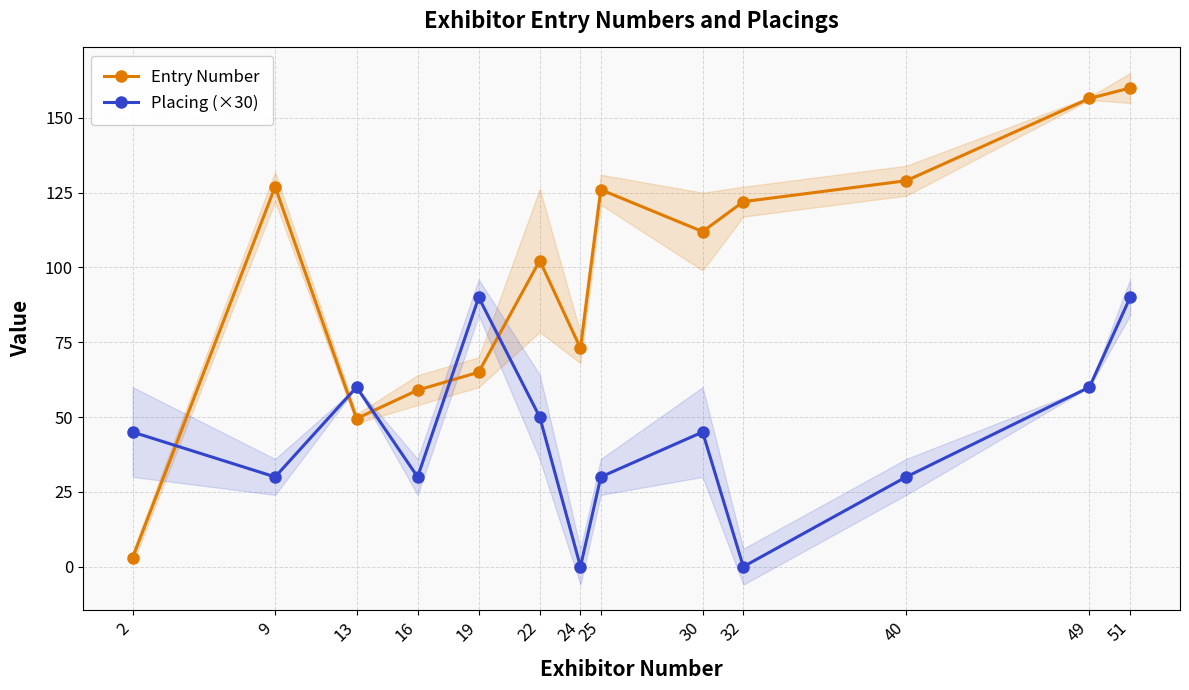

True or false: Placing (×30) has more than 0 points higher than both neighbors.

True